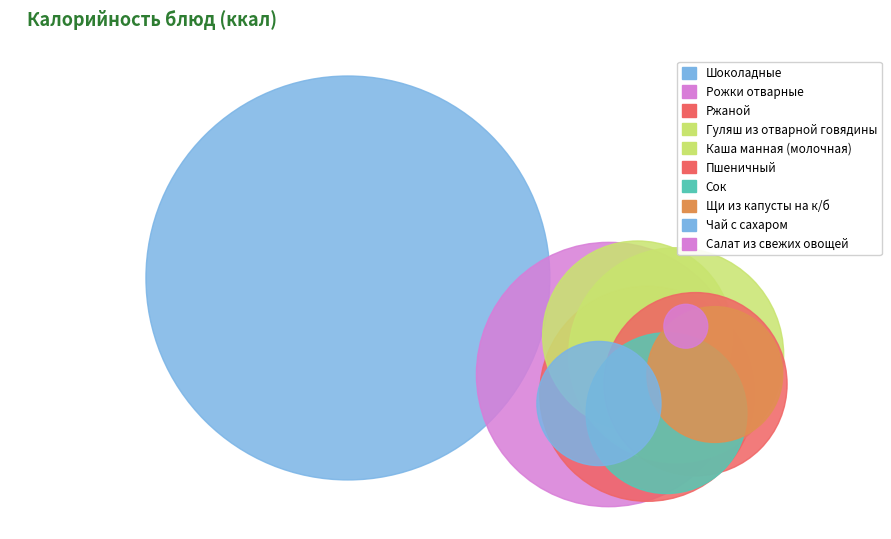

What is the ratio of the value at Гуляш из отварной говядины to the value at Пшеничный?

1.4